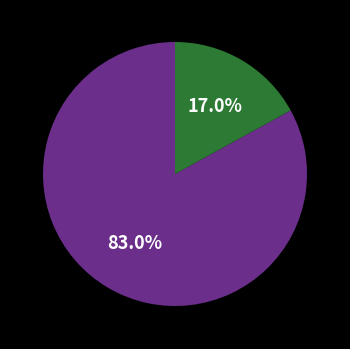

Is there any slice that represents more than half of the pie?

Yes